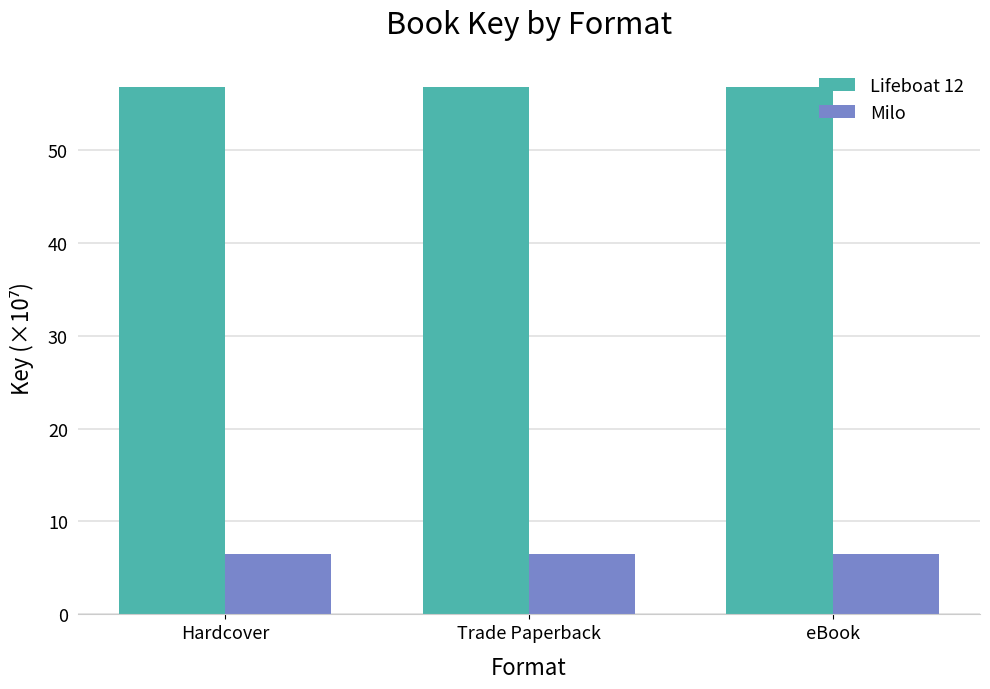

True or false: Lifeboat 12 has a value of 56.7 at Hardcover.

True